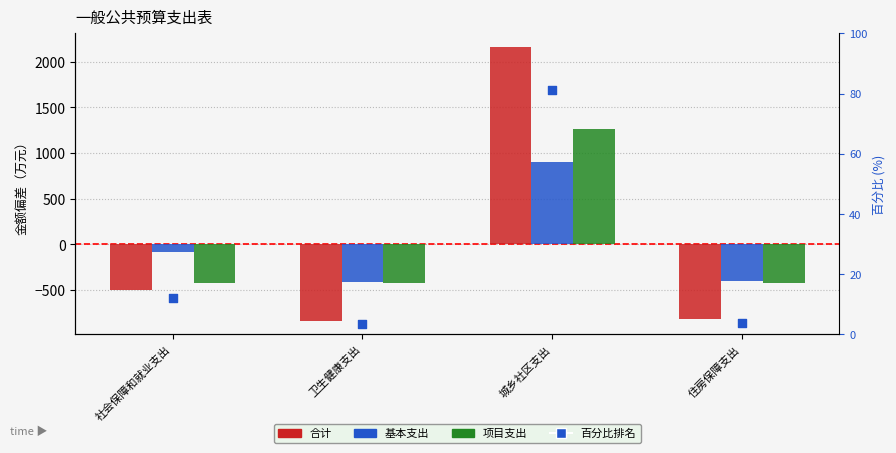

Which series has the largest Y range (max minus min)?

合计